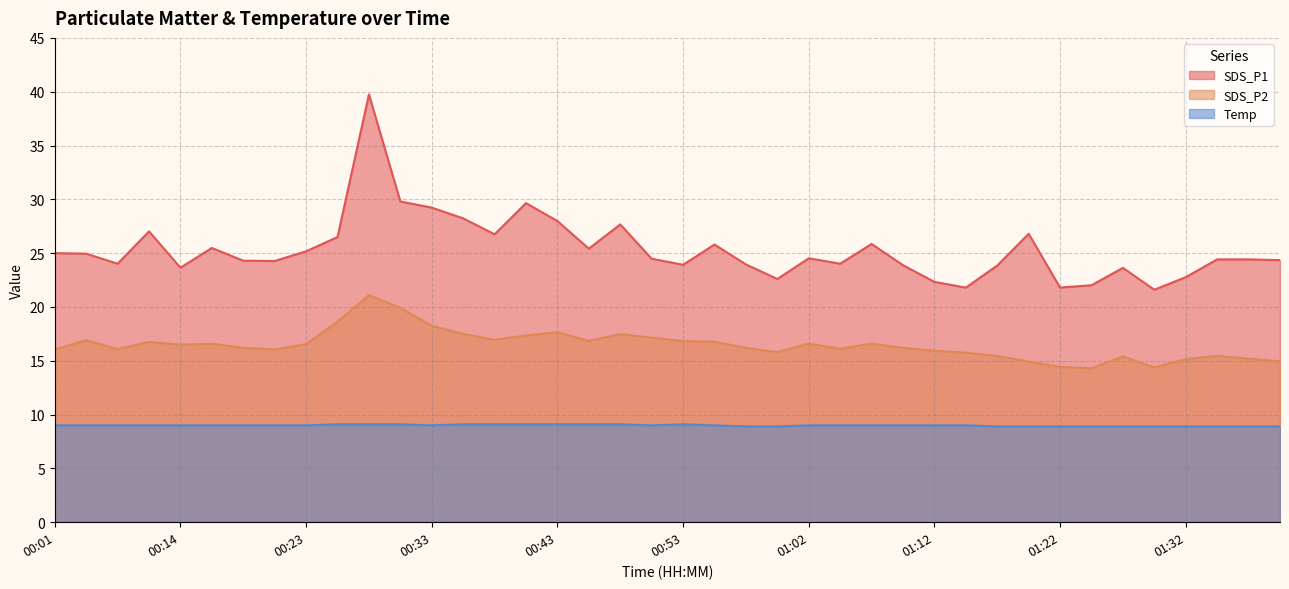

What is the difference between the second highest and minimum values in the SDS_P1 series?

8.2